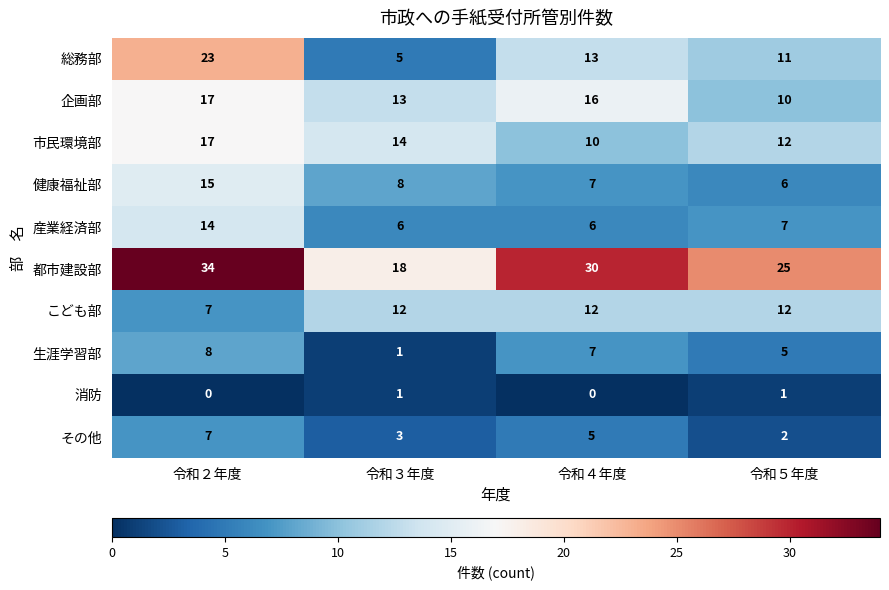

At which category is the sum across all series the highest?

令和２年度